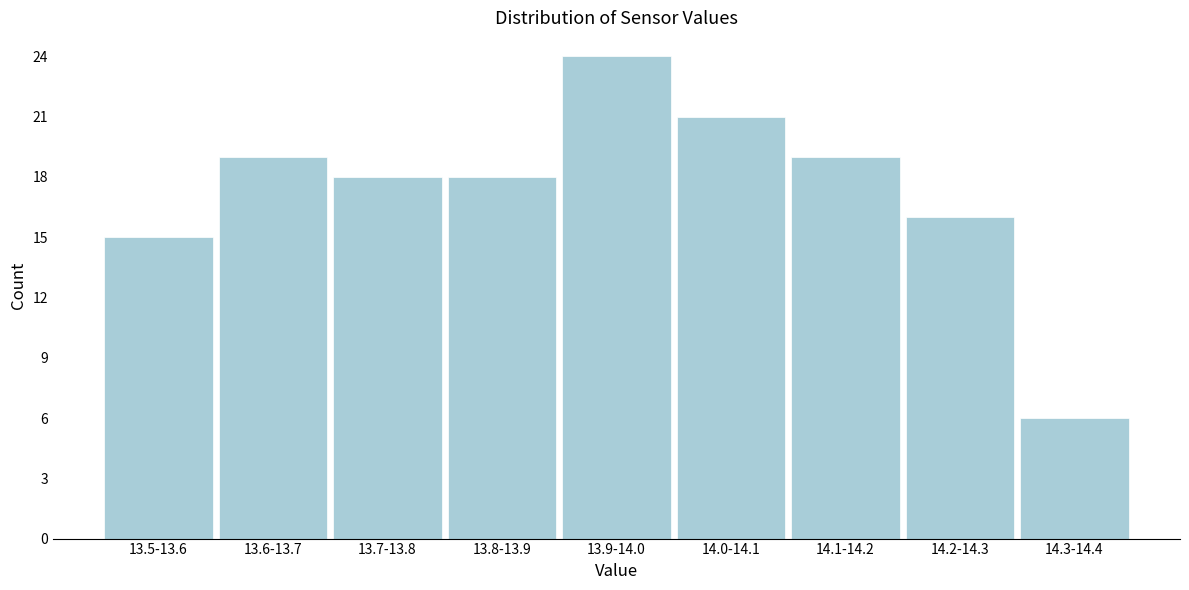

Reading left to right, what are all the values shown in this chart?

15	19	18	18	24	21	19	16	6